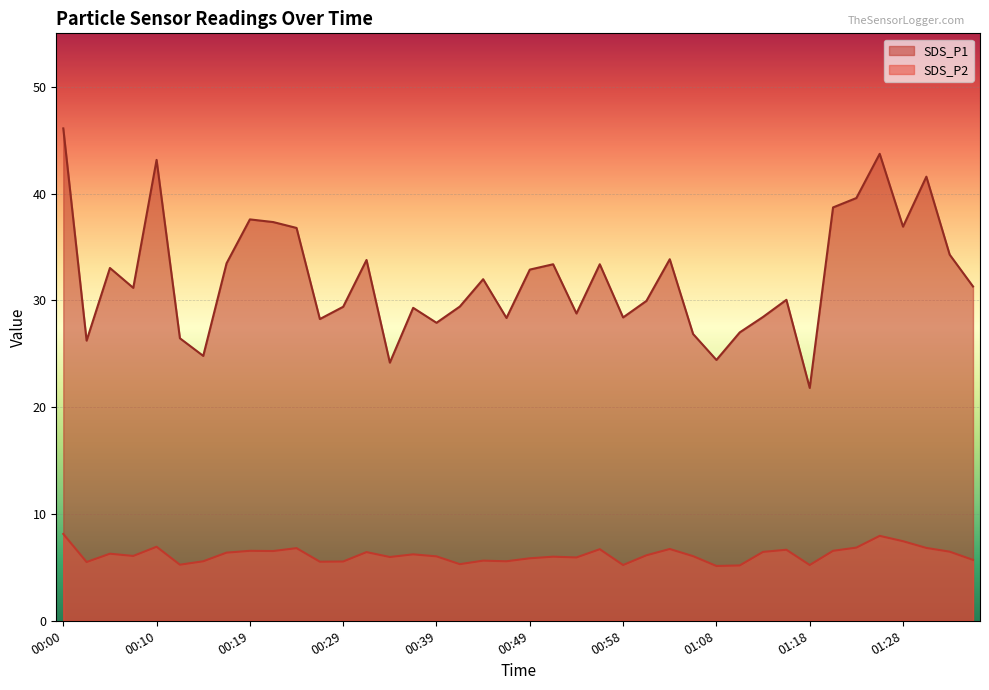

How many lines are shown in the chart?

2